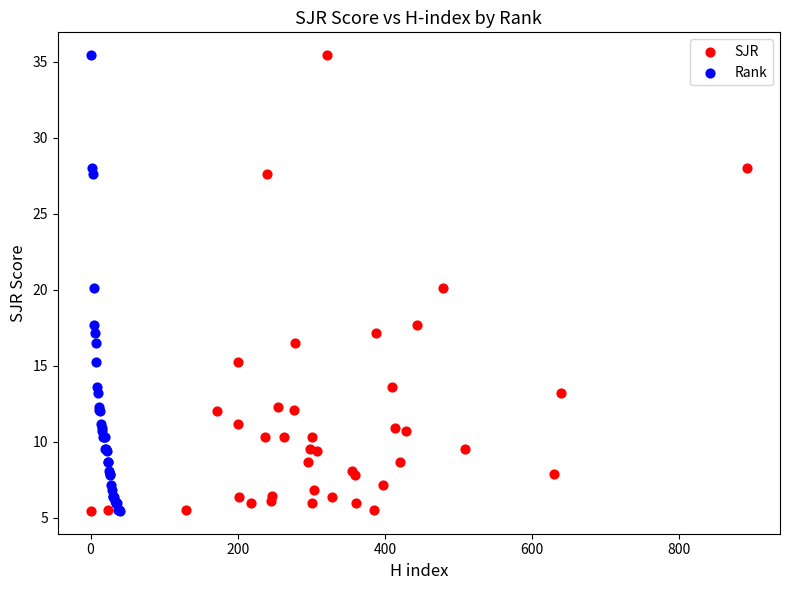

What are all the series names shown in the legend?

SJR, Rank